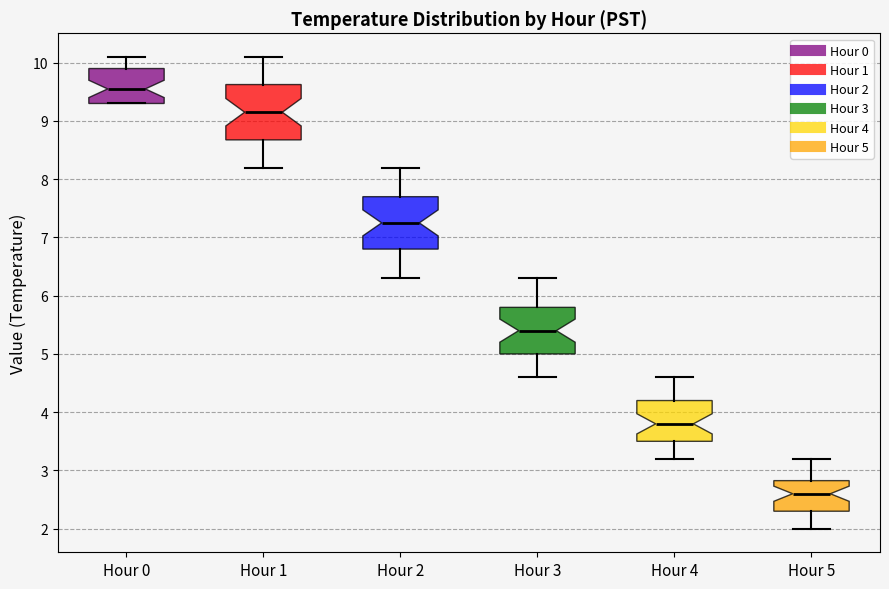

Reading left to right, transcribe this box plot: for each box, give where its median line is, the range the box spans, and where its two whiskers end, as read against the y-axis. The values are not printed on the chart, so give them approximately, as read against the axis.

Hour 0: median 9.6, box 9.3 to 9.9, whiskers 9.3 to 10.1
Hour 1: median 9.2, box 8.7 to 9.6, whiskers 8.2 to 10.1
Hour 2: median 7.3, box 6.8 to 7.7, whiskers 6.3 to 8.2
Hour 3: median 5.4, box 5.0 to 5.8, whiskers 4.6 to 6.3
Hour 4: median 3.8, box 3.5 to 4.2, whiskers 3.2 to 4.6
Hour 5: median 2.6, box 2.3 to 2.8, whiskers 2.0 to 3.2